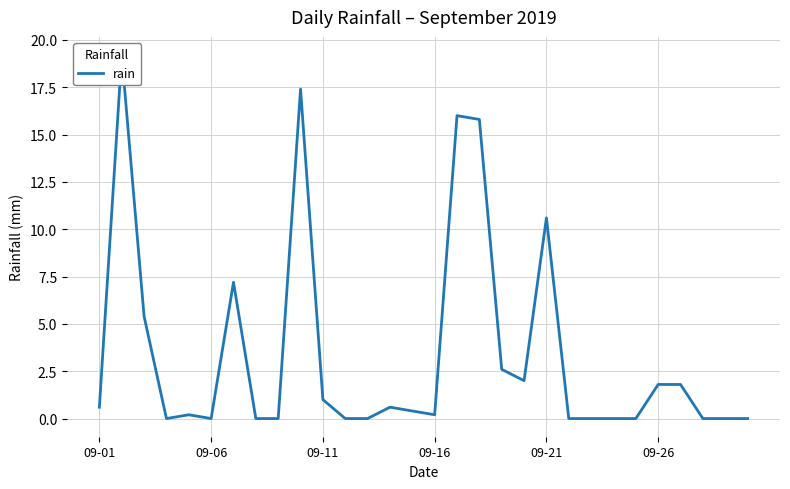

Reading left to right, what are all the values shown in this chart?

0.6	19.2	5.4	0.0	0.2	0.0	7.2	0.0	0.0	17.4	1.0	0.0	0.0	0.6	0.4	0.2	16.0	15.8	2.6	2.0	10.6	0.0	0.0	0.0	0.0	1.8	1.8	0.0	0.0	0.0